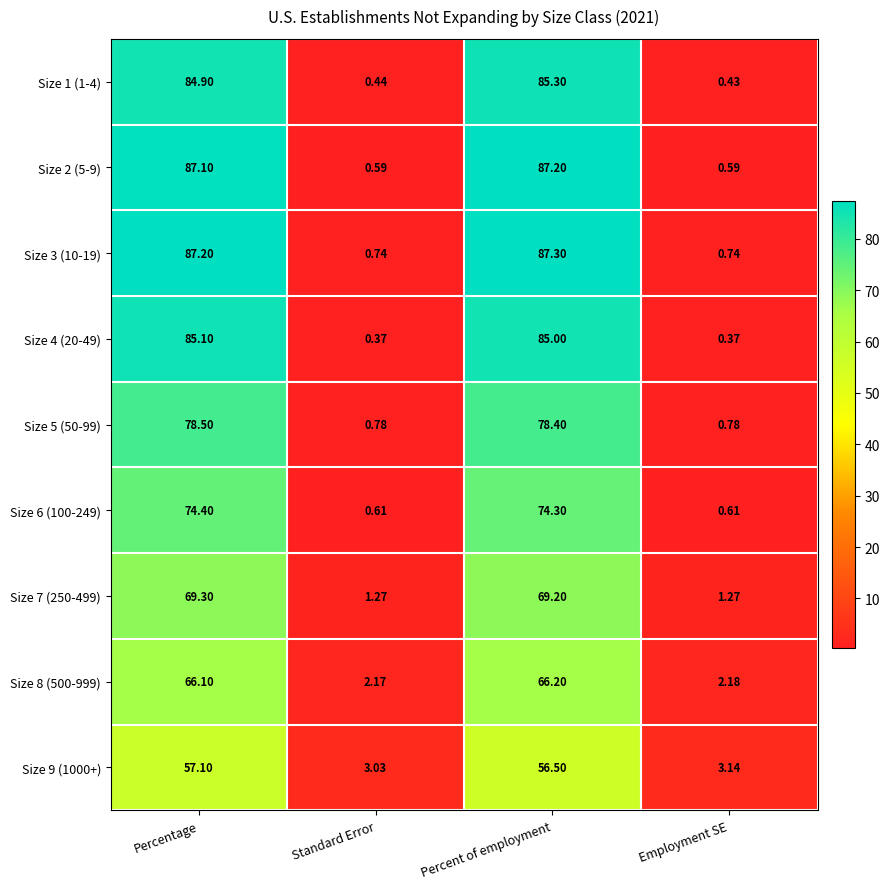

Between Standard Error and Percent of employment, which series saw the biggest shift?

Size 2 (5-9)